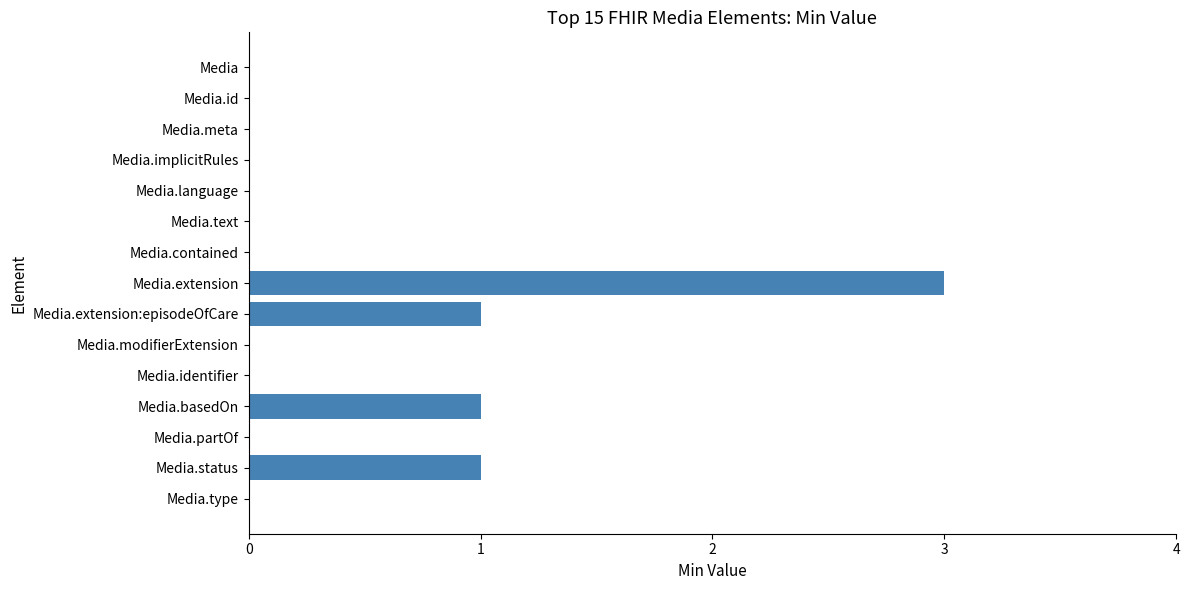

Which category has the highest value across all series?

Media.extension